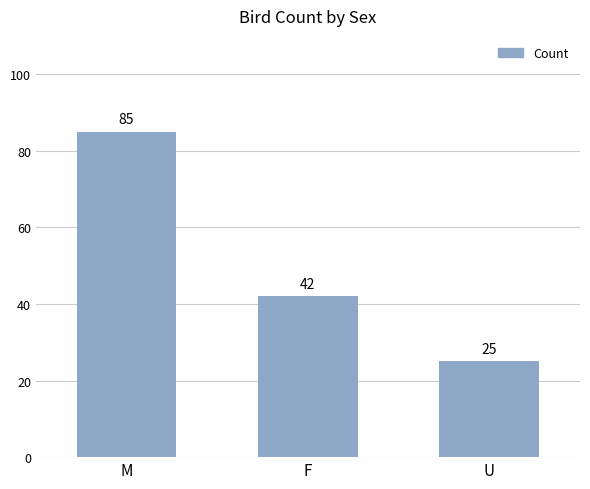

Rank the categories by value from lowest to highest.

U, F, M